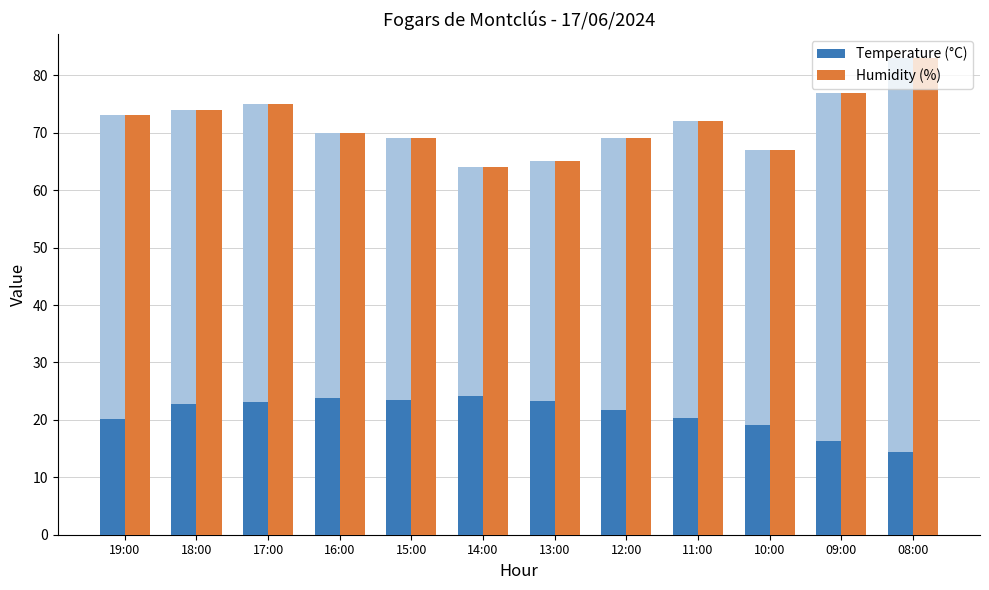

What are all the series names shown in the legend?

Temperature (°C), Humidity (%)